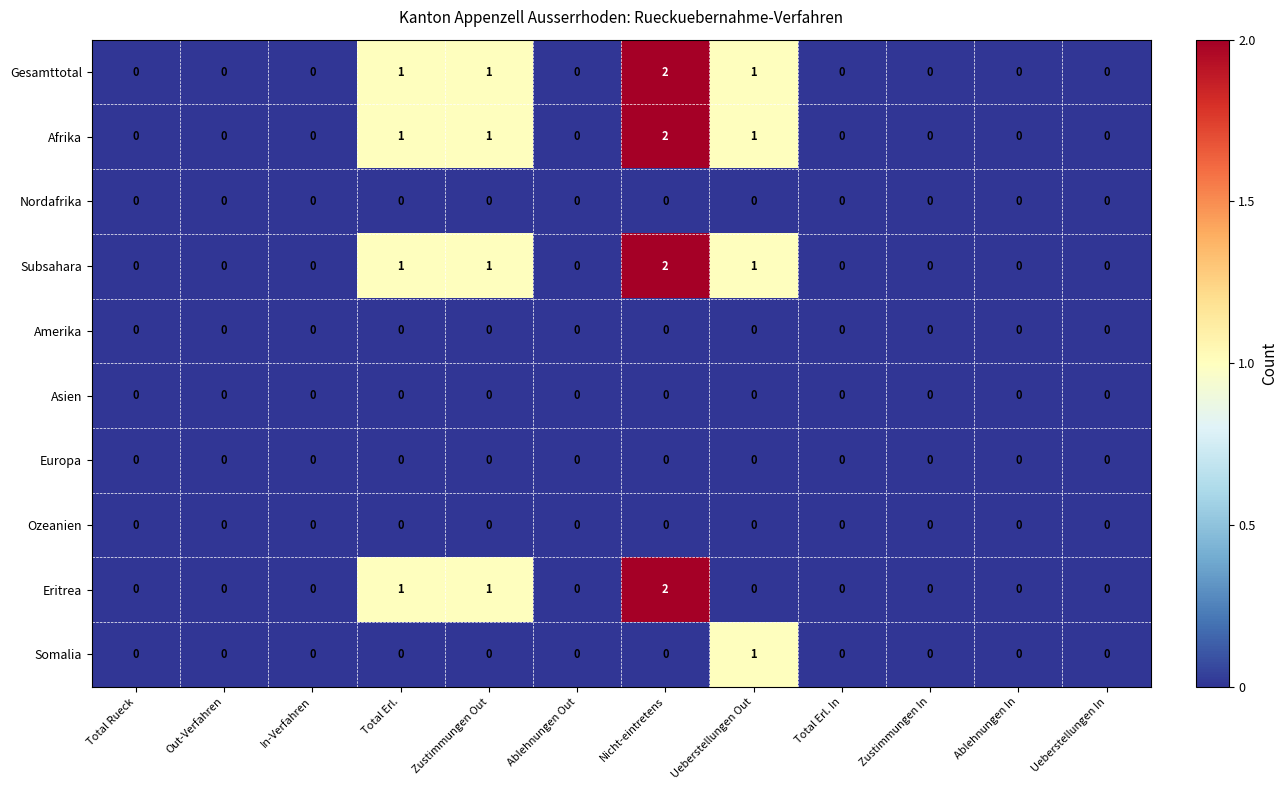

Is it true that Somalia equals -1 at Ablehnungen In?

False